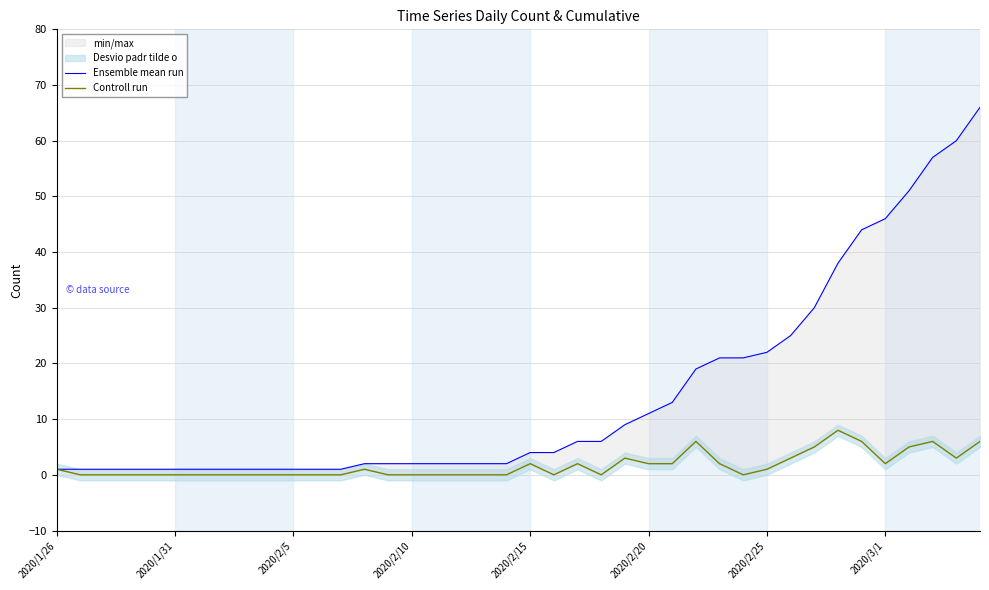

The Ensemble mean run series shows 1 at 11. True or false?

True